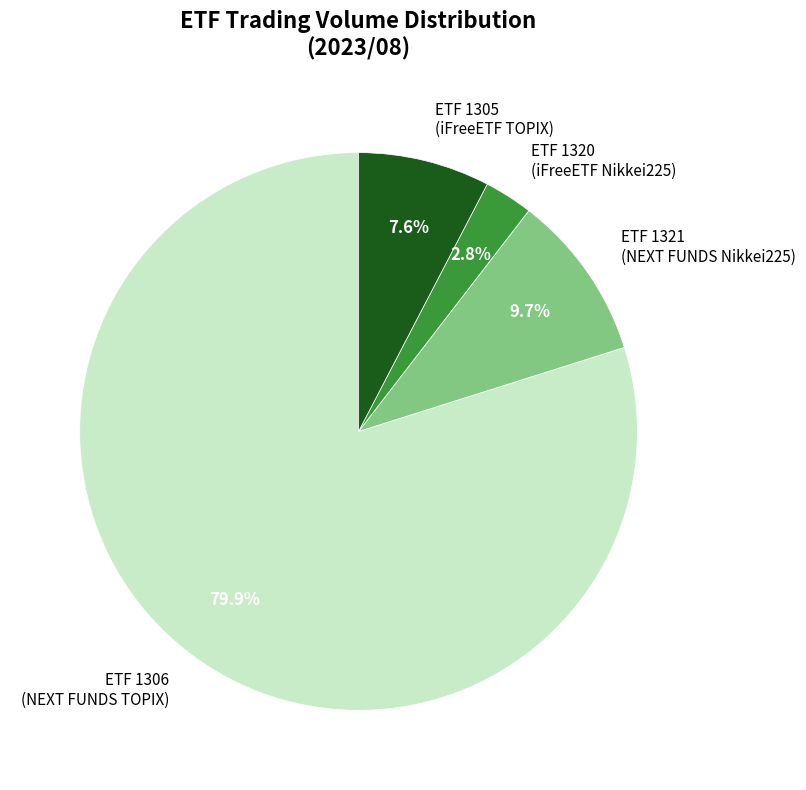

Rank the categories by value from lowest to highest.

ETF 1320 (iFreeETF Nikkei225), ETF 1305 (iFreeETF TOPIX), ETF 1321 (NEXT FUNDS Nikkei225), ETF 1306 (NEXT FUNDS TOPIX)